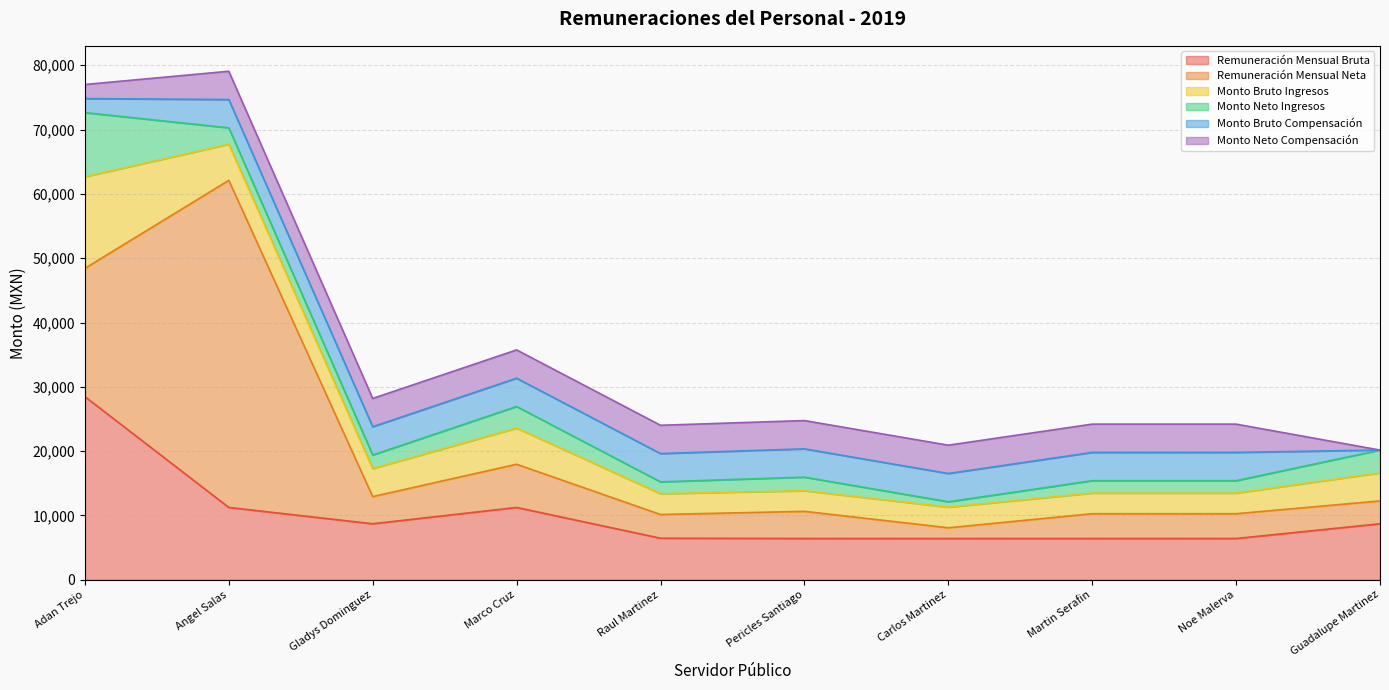

Is it true that Monto Neto Ingresos equals 2543.4 at Angel Salas?

True